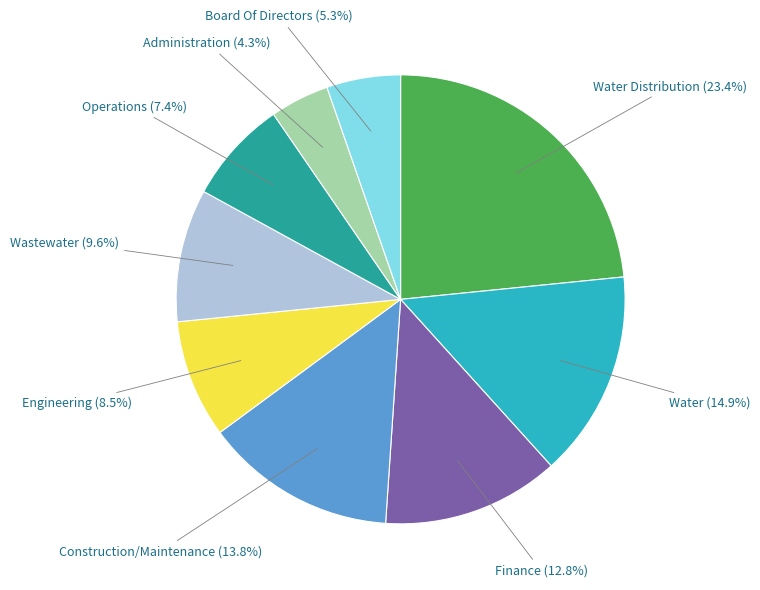

What is the total percentage of Construction/Maintenance and Water?

28.7%